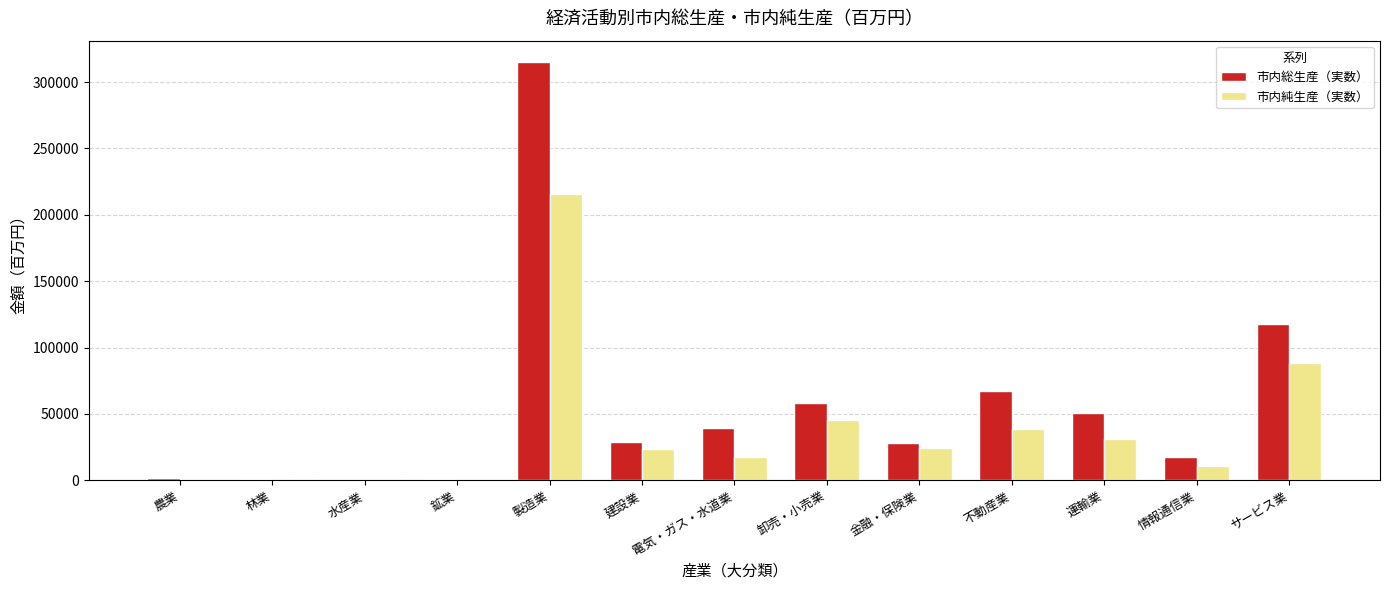

Which category has the highest value in the 市内総生産（実数） series?

製造業